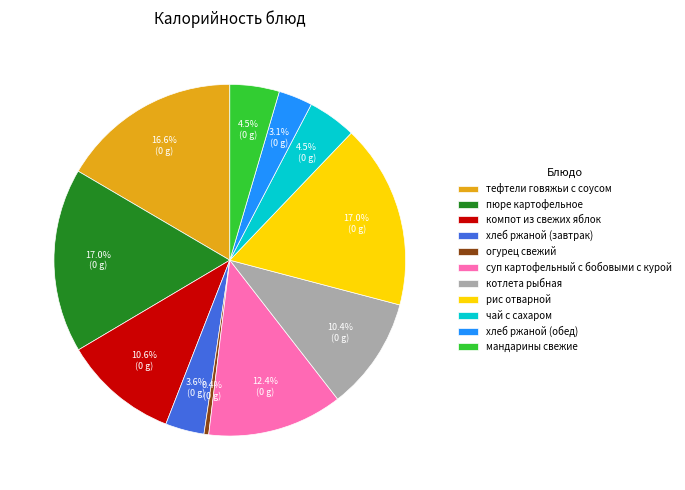

What percentage is NOT represented by огурец свежий?

99.6%